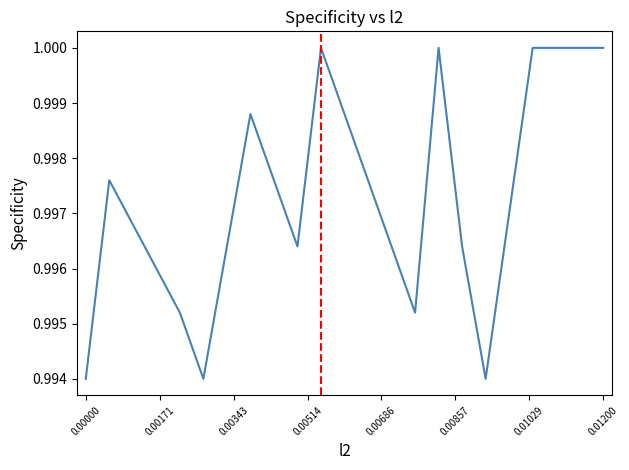

What is the minimum value shown in the chart?

1.0